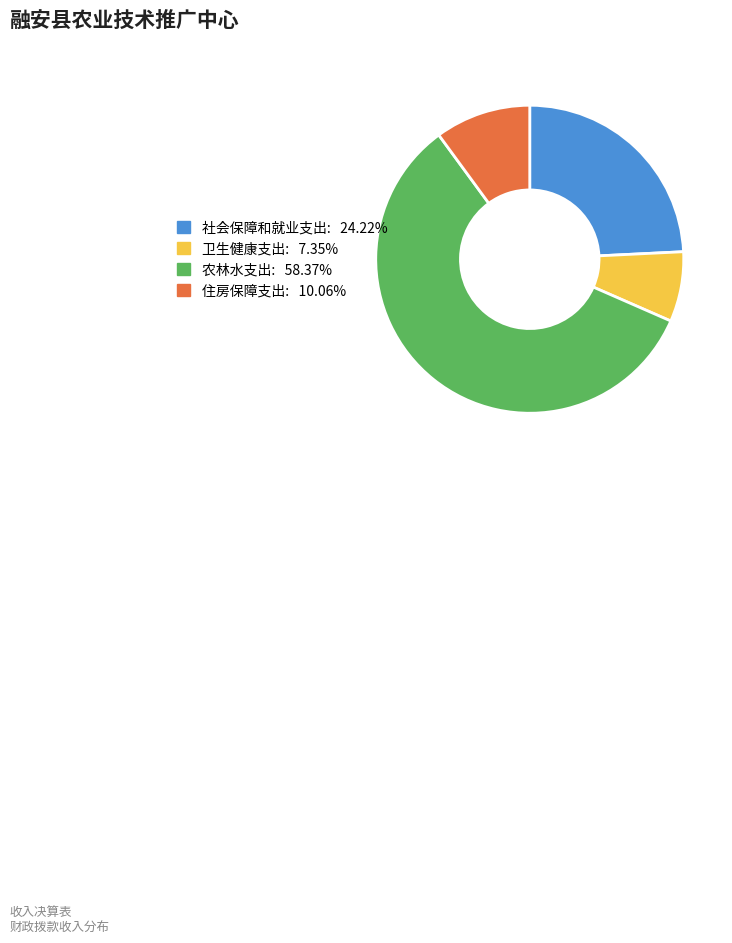

Rank the categories by value from highest to lowest.

农林水支出, 社会保障和就业支出, 住房保障支出, 卫生健康支出